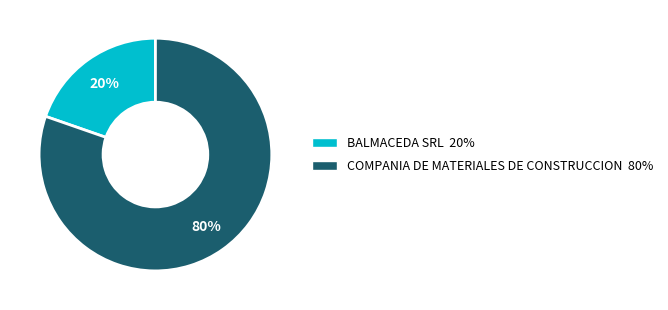

Between BALMACEDA SRL and COMPANIA DE MATERIALES DE CONSTRUCCION, which is larger?

COMPANIA DE MATERIALES DE CONSTRUCCION